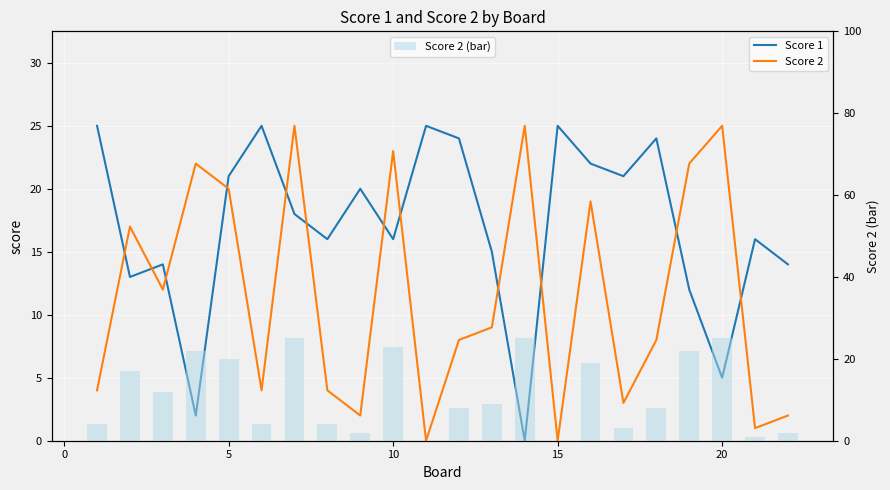

How many values in the Score 1 series exceed 18?

10